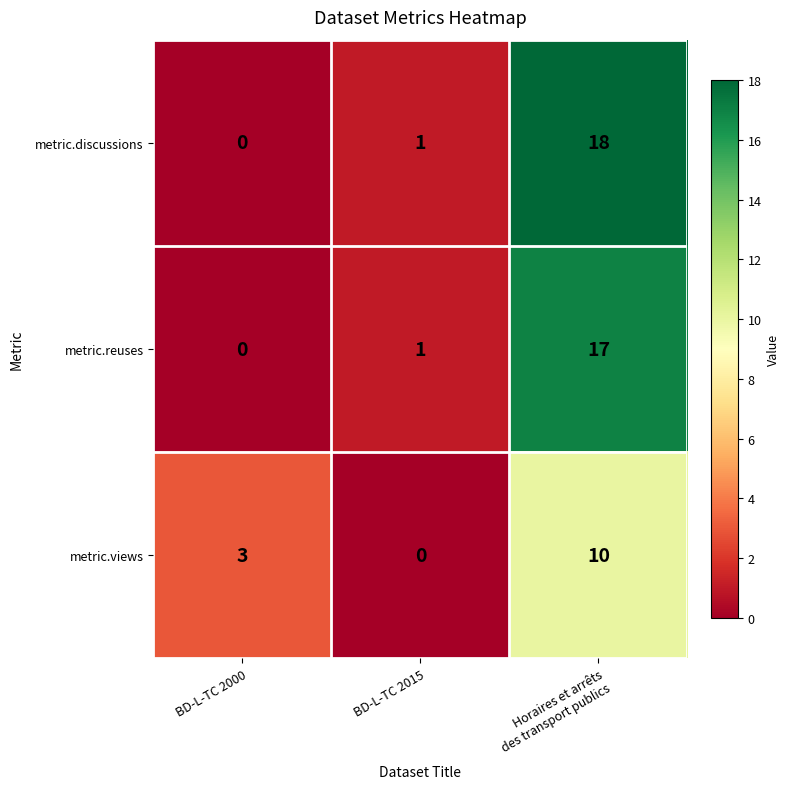

The value of metric.reuses at BD-L-TC 2015 is 1. True or false?

True